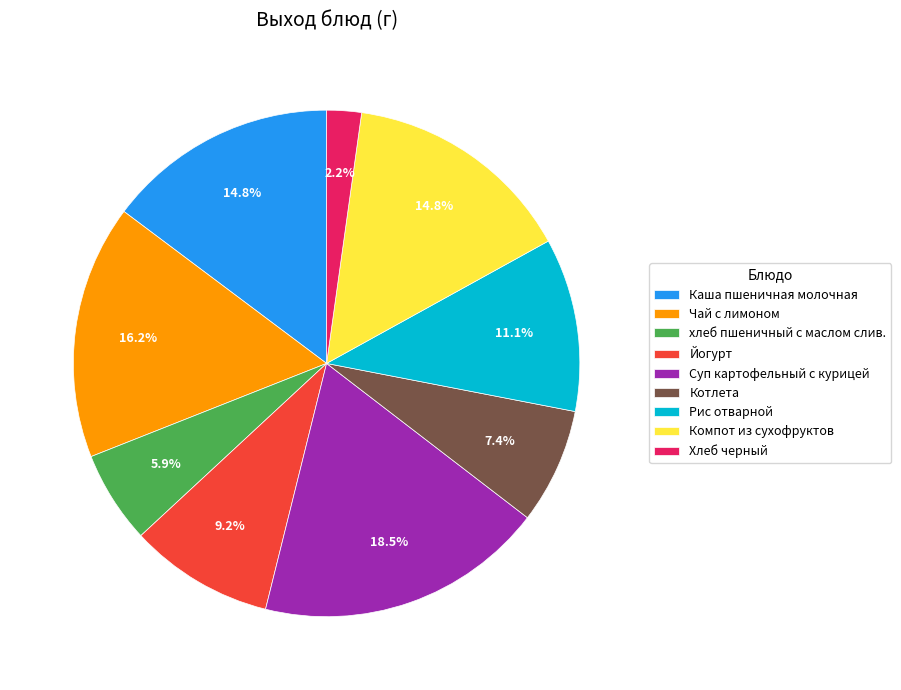

Is Чай с лимоном the majority of the pie?

No